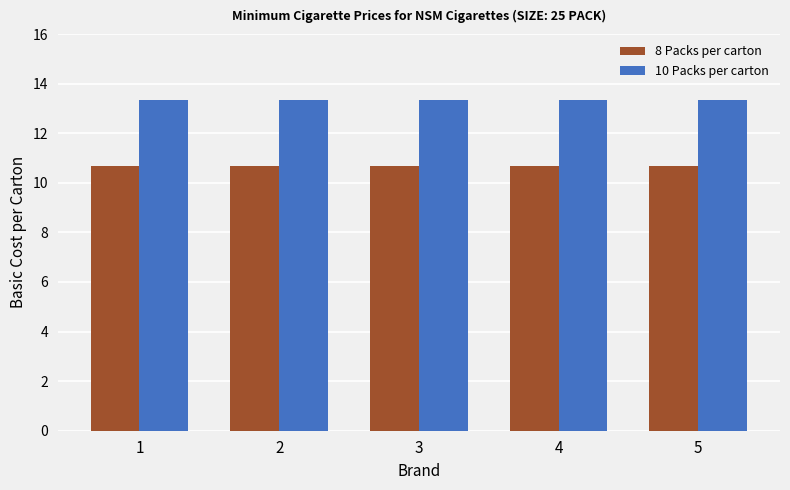

Are the bars grouped side by side (vs. stacked)?

Yes